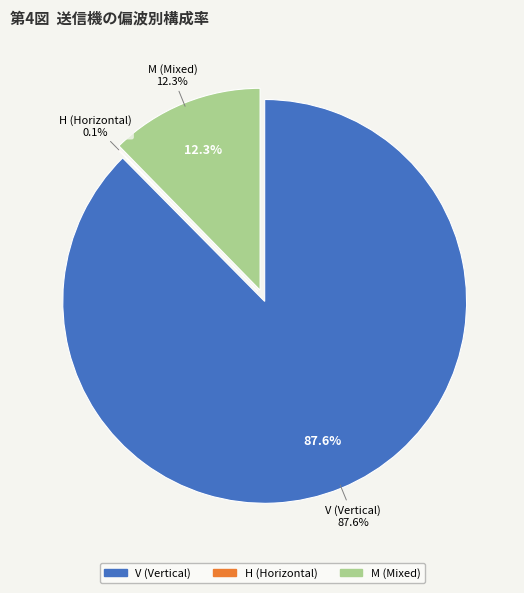

Which has a higher value, V or M?

V